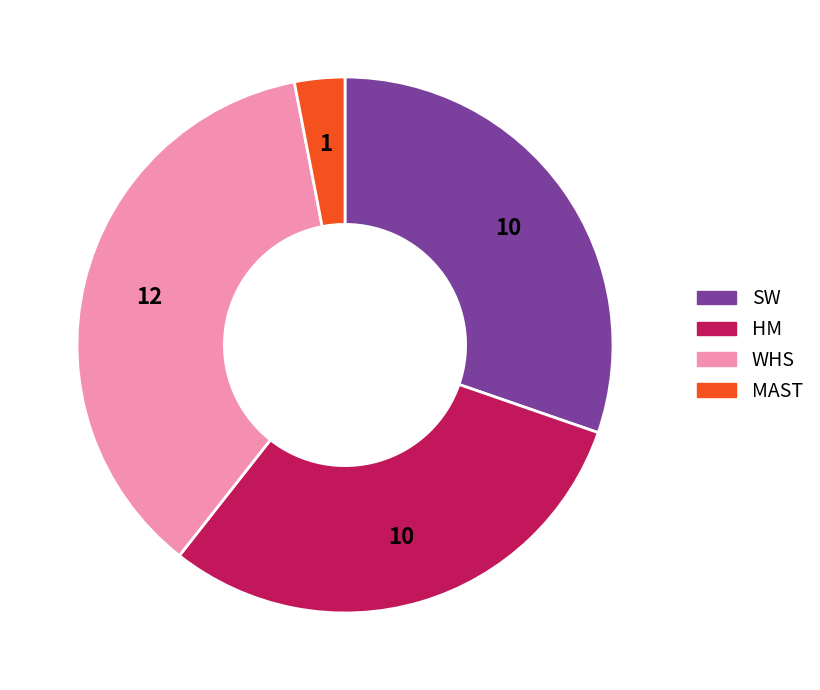

How many segments does this pie chart have?

4